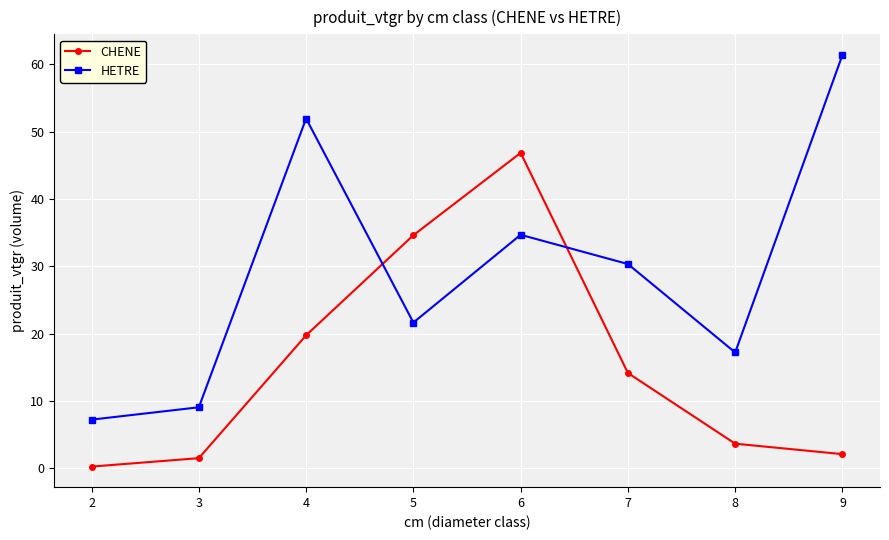

Which series has the largest range (max minus min)?

HETRE